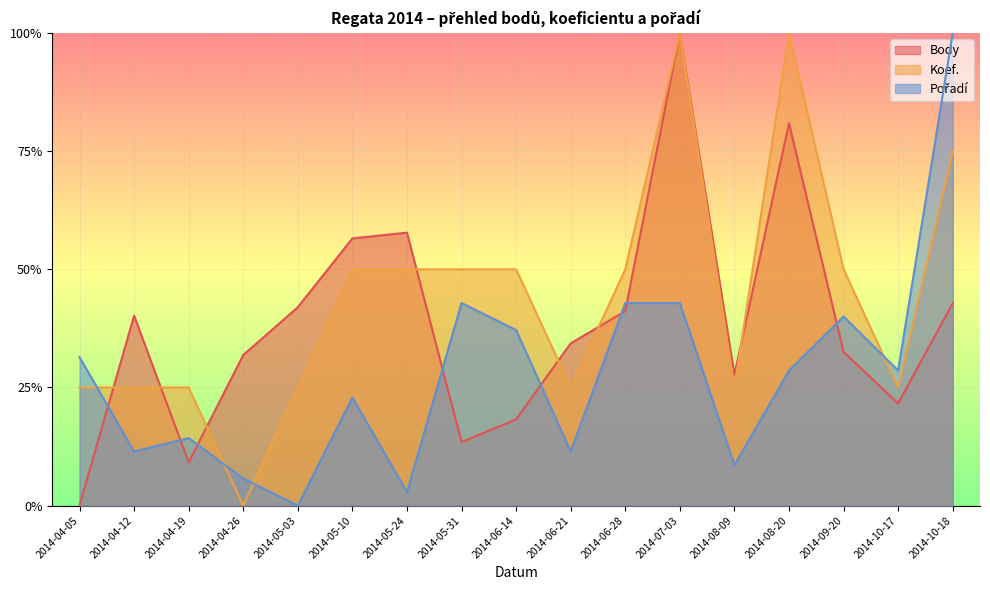

What is the spread (max minus min) of values at 2014-05-10?

0.3